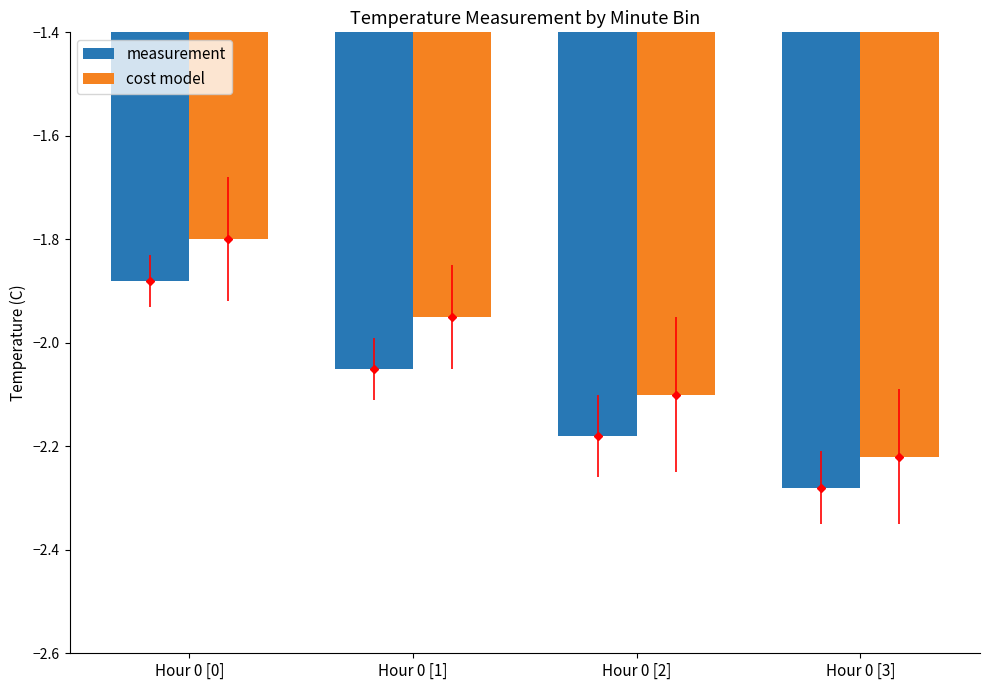

Reading left to right, what are all the values shown in this chart?

measurement: -1.9	-2.0	-2.2	-2.3
cost model: -1.8	-1.9	-2.1	-2.2